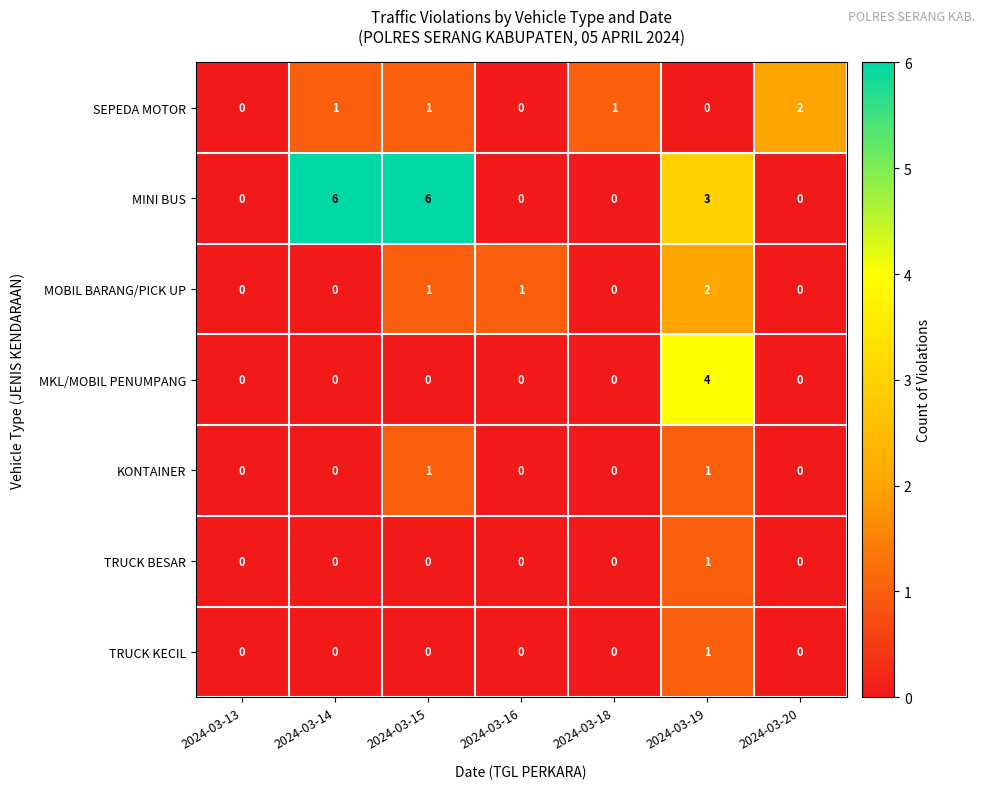

Which series has the largest total across all categories?

MINI BUS